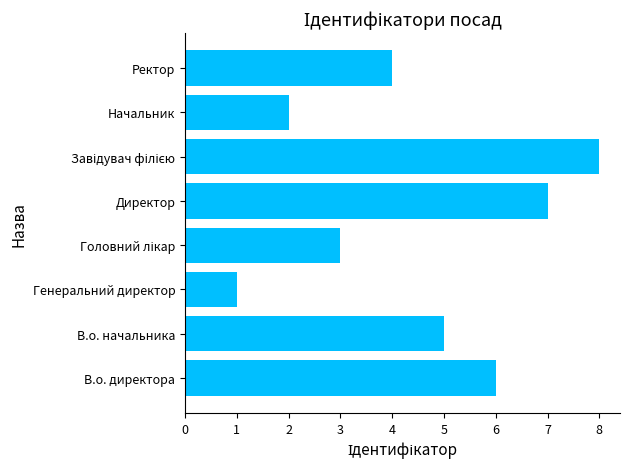

True or false: the data shows 6 at Ректор.

False